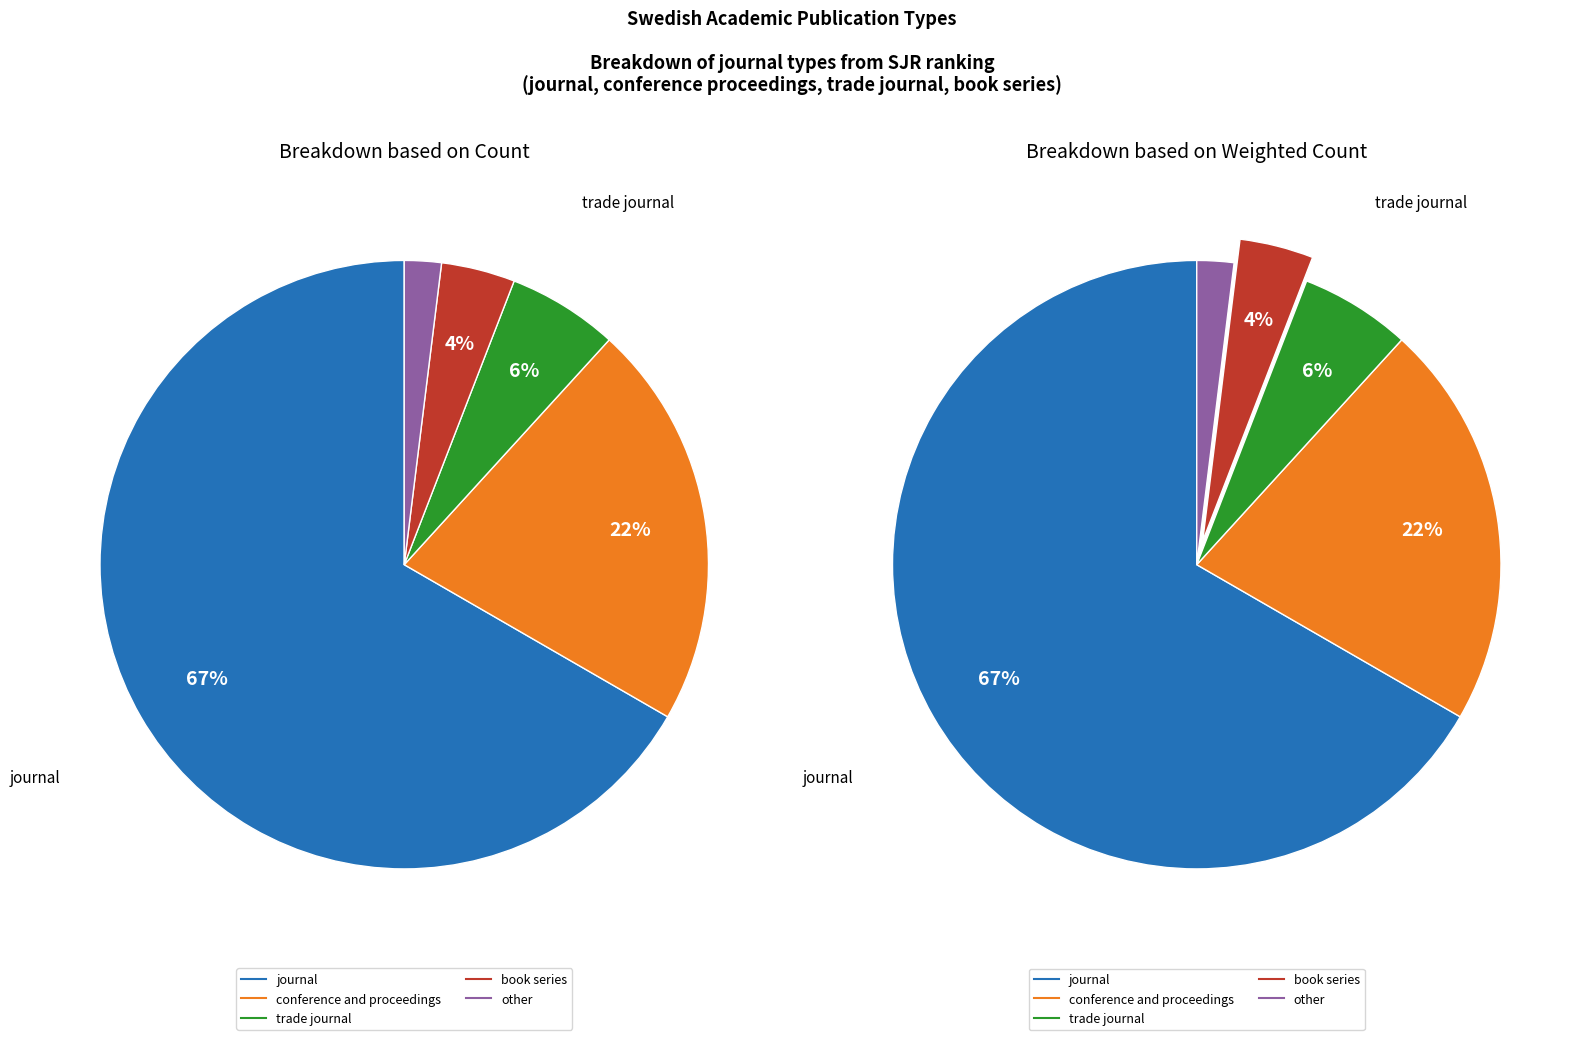

How much of the chart is everything except conference and proceedings?

78.4%